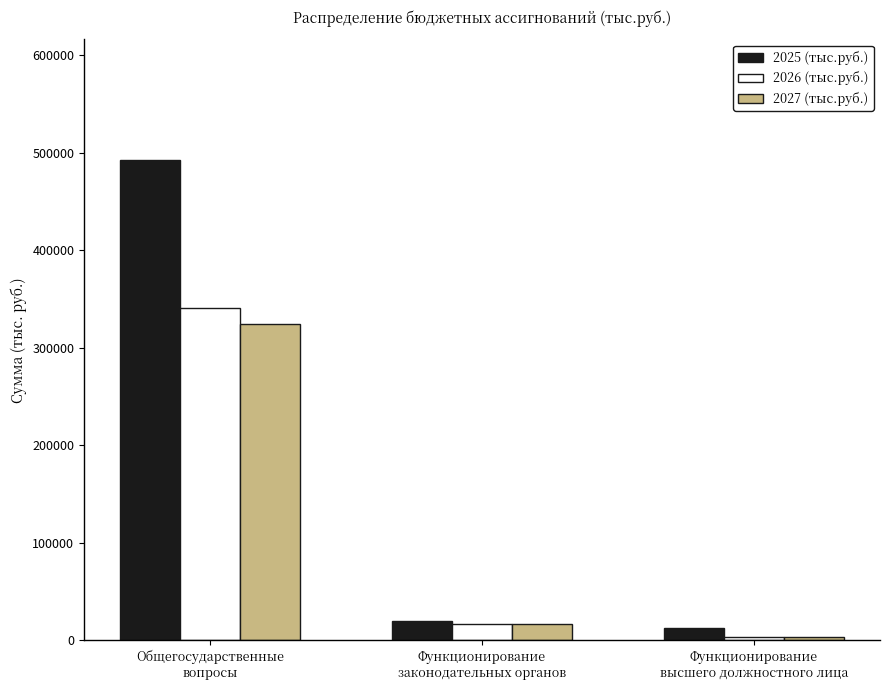

Which series has the largest range (max minus min)?

2025 (тыс.руб.)